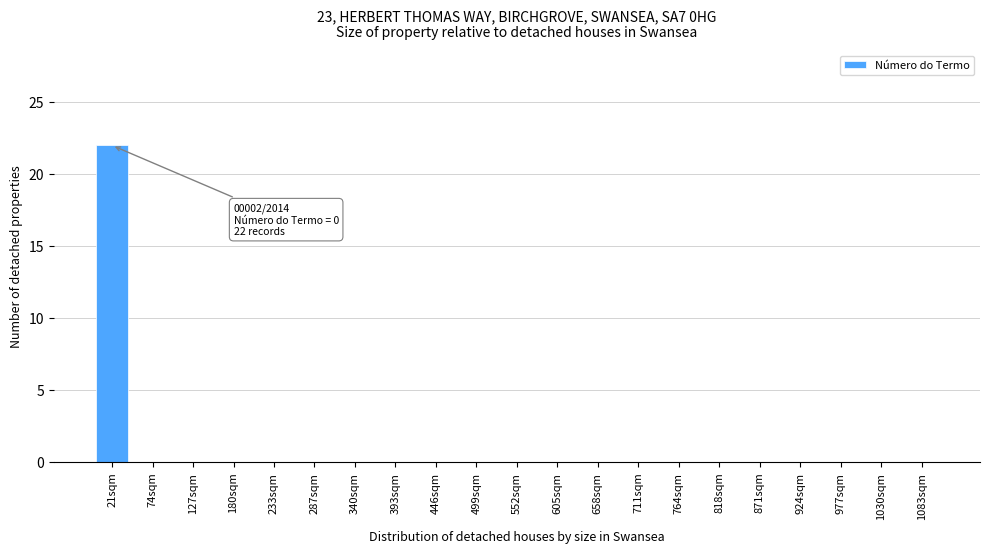

Reading right to left, extract all data points from this chart.

1083sqm=0	1030sqm=0	977sqm=0	924sqm=0	871sqm=0	818sqm=0	764sqm=0	711sqm=0	658sqm=0	605sqm=0	552sqm=0	499sqm=0	446sqm=0	393sqm=0	340sqm=0	287sqm=0	233sqm=0	180sqm=0	127sqm=0	74sqm=0	21sqm=22